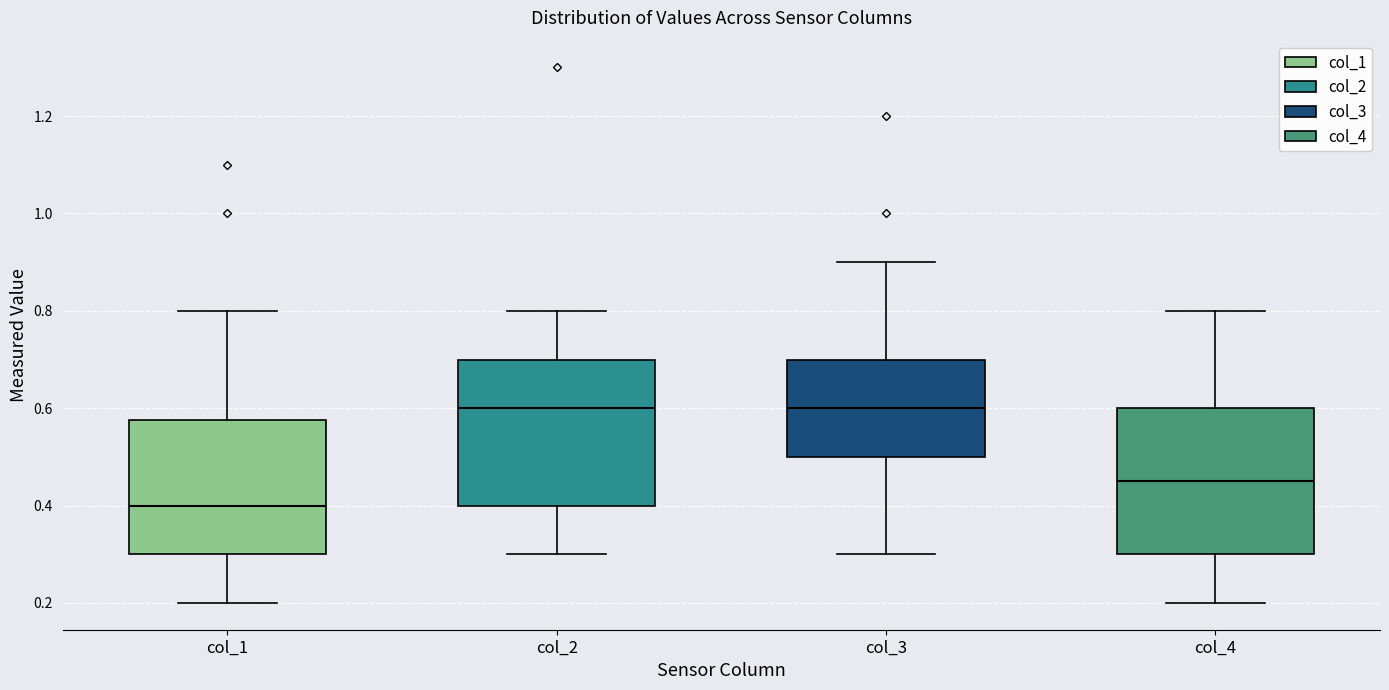

Reading left to right, read every box against the y-axis: the position of its median line, the range the box covers, and the ends of its whiskers. The values are not printed on the chart, so give them approximately, as read against the axis.

col_1: median 0.40, box 0.30 to 0.58, whiskers 0.20 to 0.80
col_2: median 0.60, box 0.40 to 0.70, whiskers 0.30 to 0.80
col_3: median 0.60, box 0.50 to 0.70, whiskers 0.30 to 0.90
col_4: median 0.46, box 0.30 to 0.60, whiskers 0.20 to 0.80